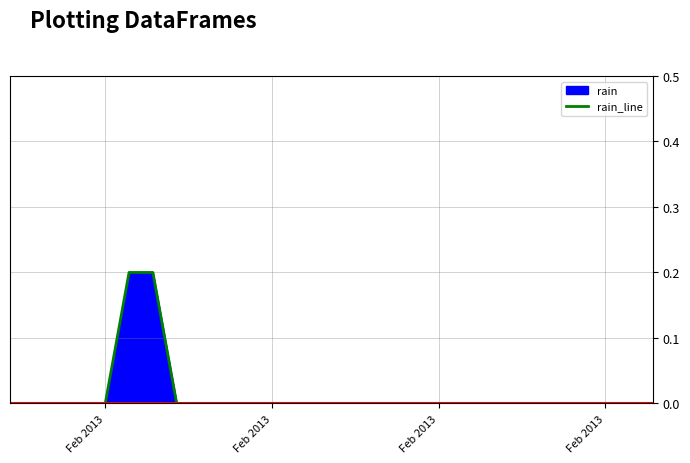

Does the chart display data point markers on the line(s)?

No